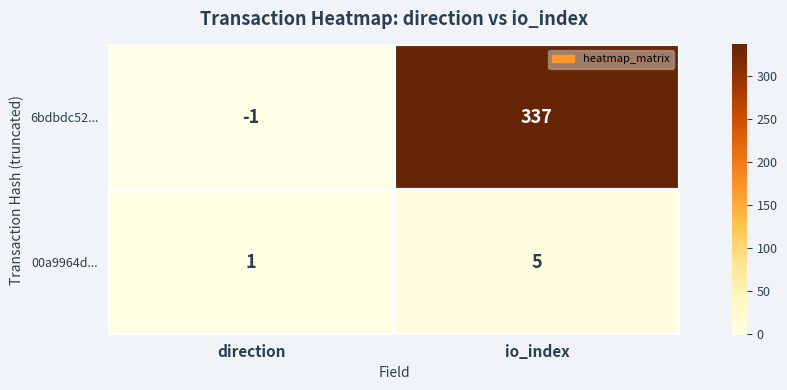

At which label is 00a9964d... closest to 3?

direction